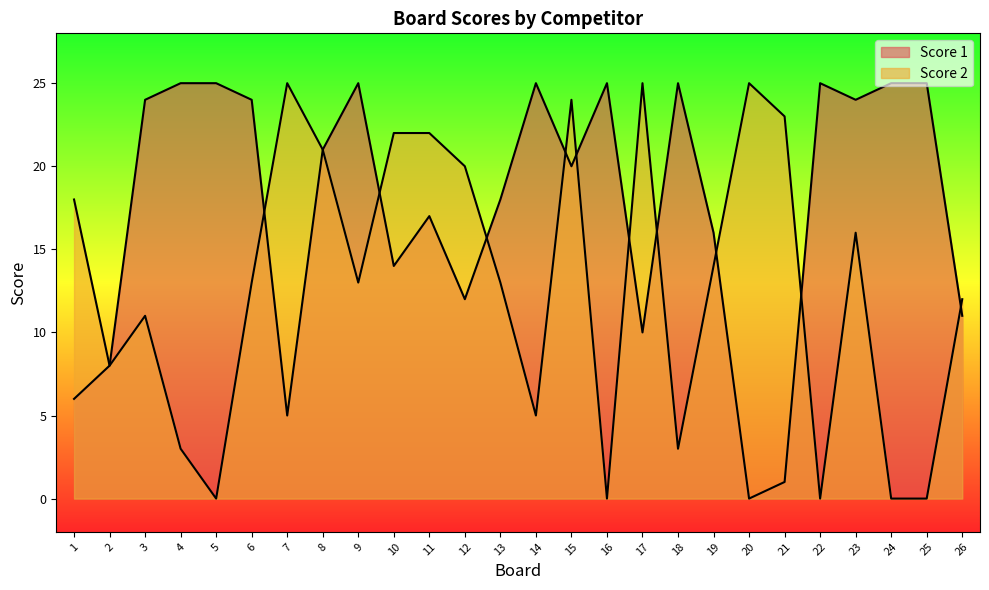

What is the difference between the highest and lowest values at 17?

15